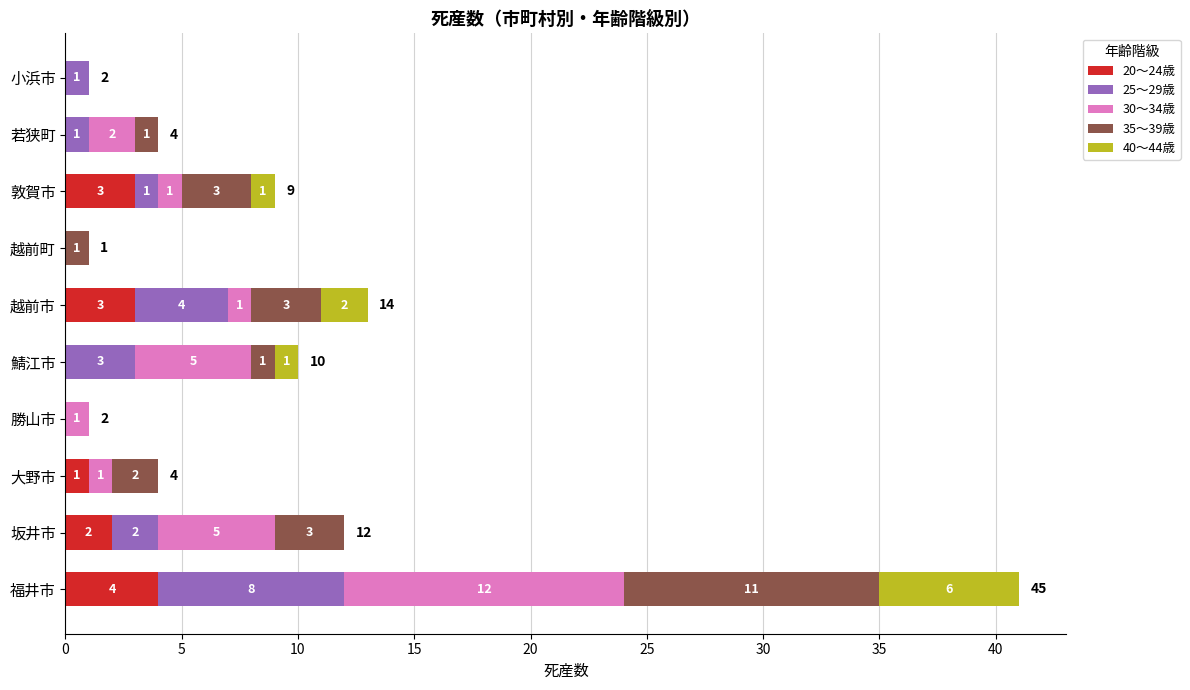

Is it true that 20～24歳 equals 5 at 敦賀市?

False